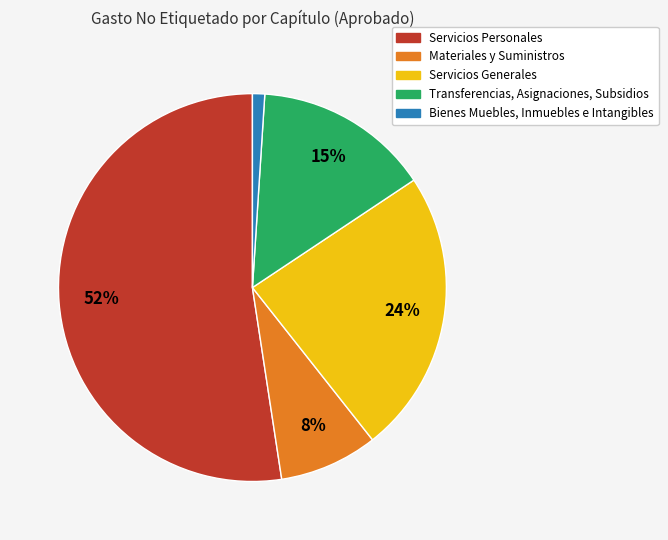

Is the sum of Transferencias, Asignaciones, Subsidios and Servicios Generales greater than half?

No